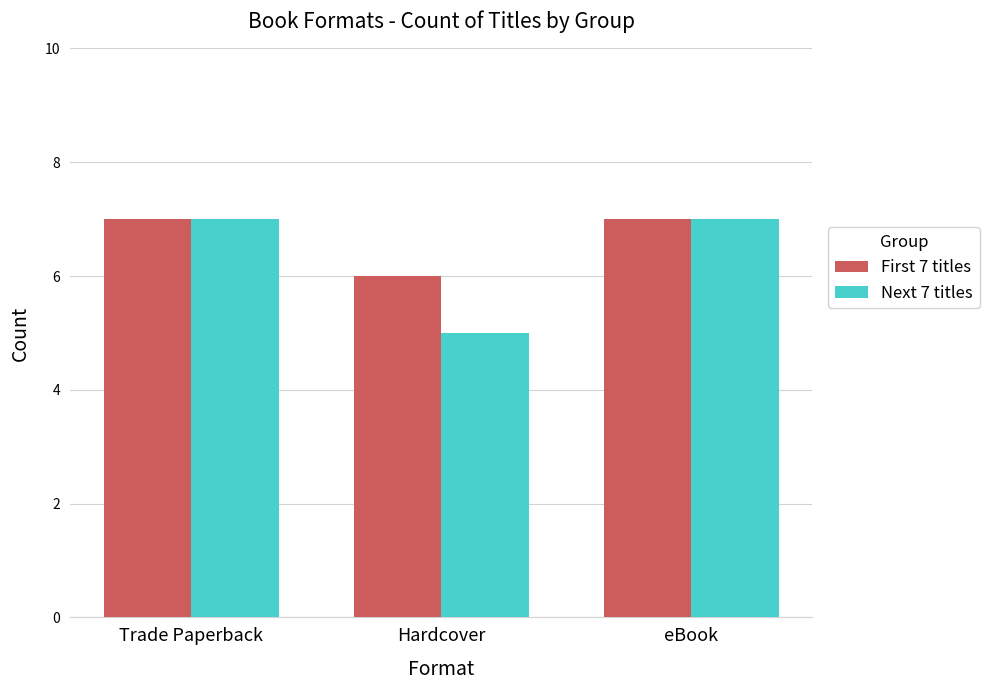

What is the total value across all series at Hardcover?

11